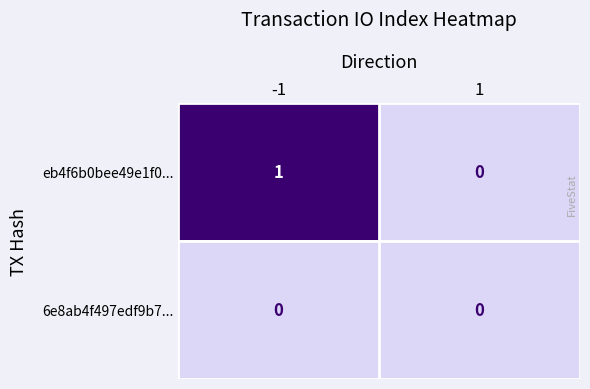

Rank the series by their average value, from highest to lowest.

eb4f6b0bee49e1f0..., 6e8ab4f497edf9b7...